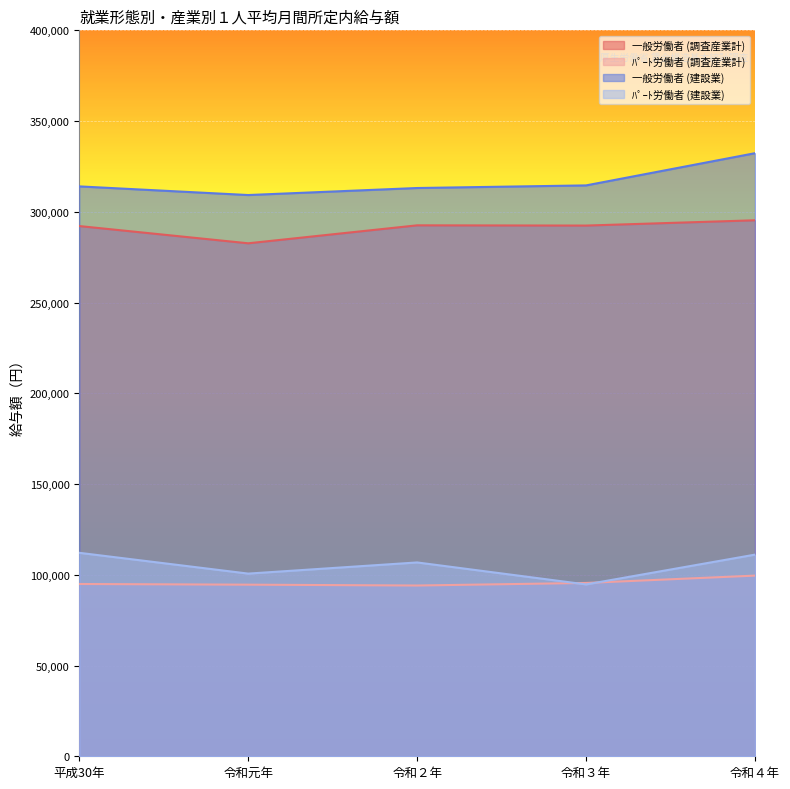

At which label does ﾊﾟｰﾄ労働者 (建設業) reach its minimum?

令和３年